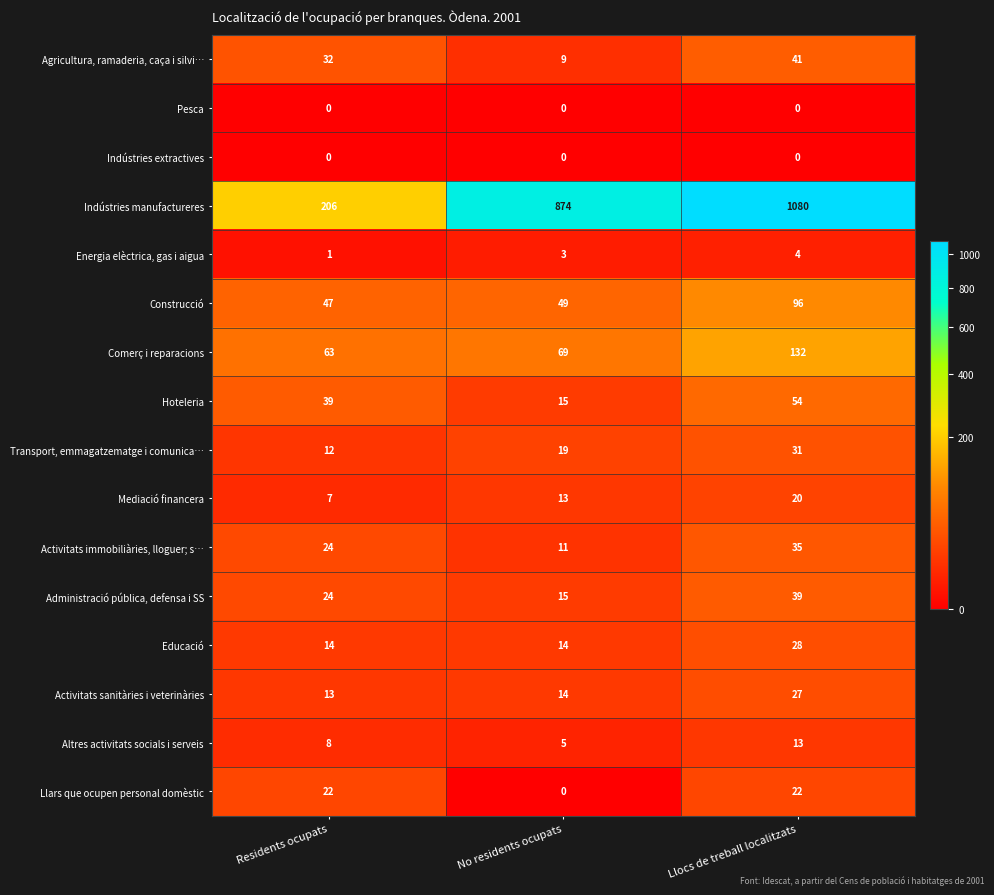

How many Indústries manufactureres values are between 206 and 1080?

3